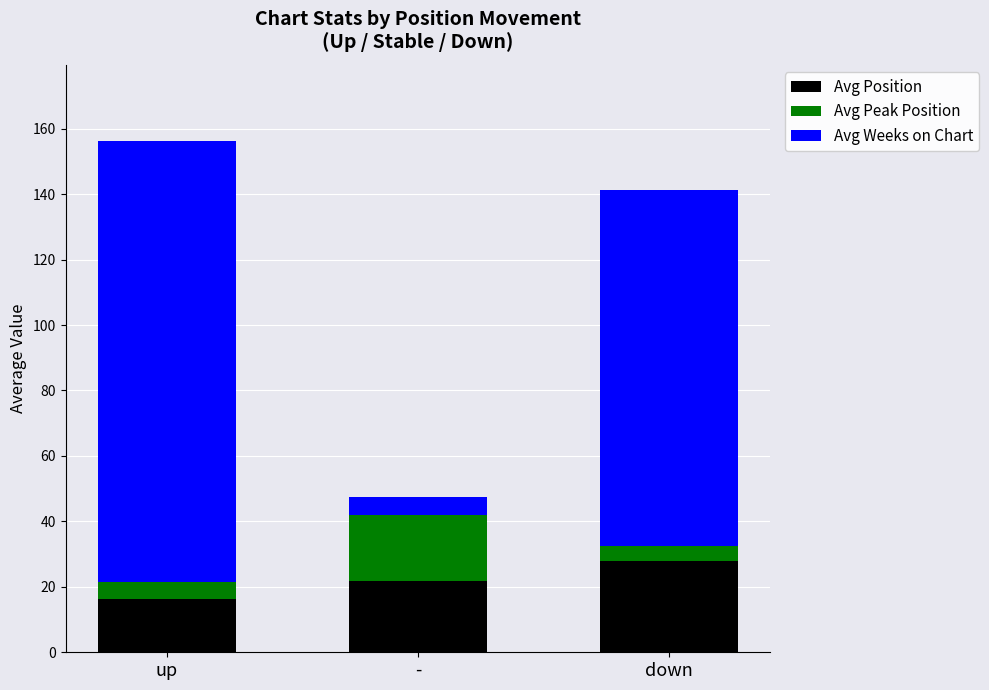

The value of Avg Position at - is 21.9. True or false?

True